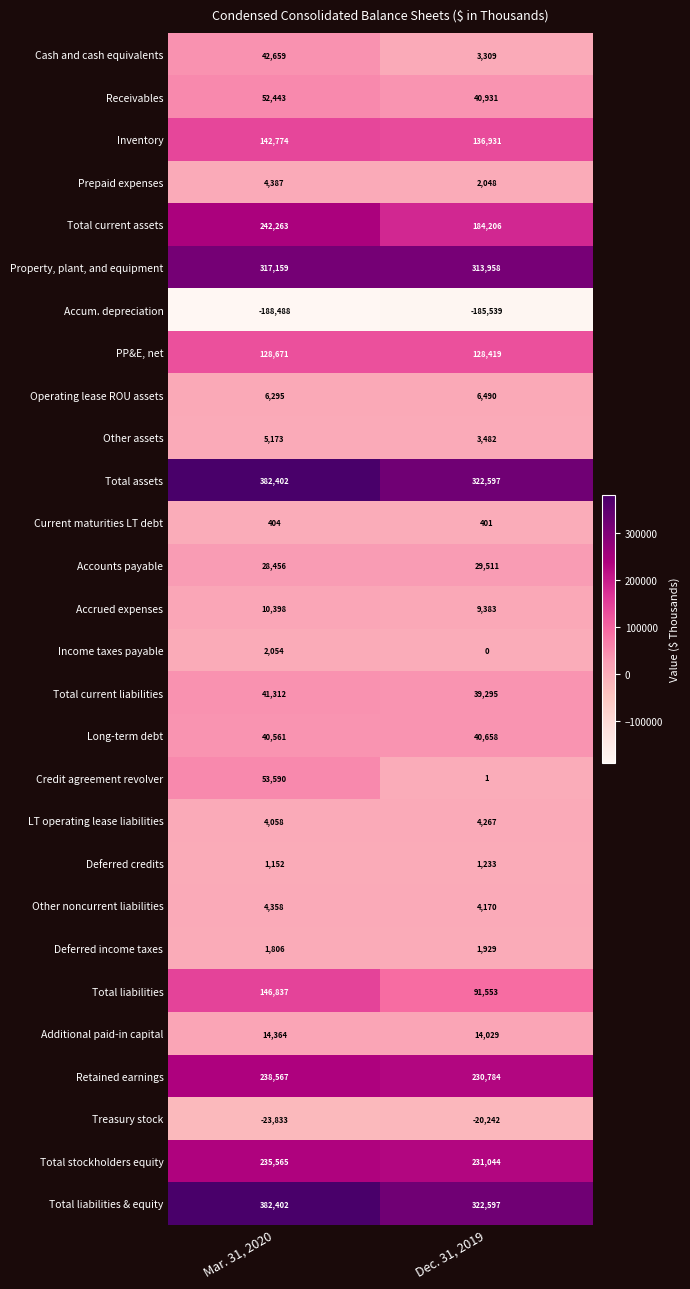

List the labels in order of Current maturities LT debt value, largest first.

Mar. 31, 2020, Dec. 31, 2019